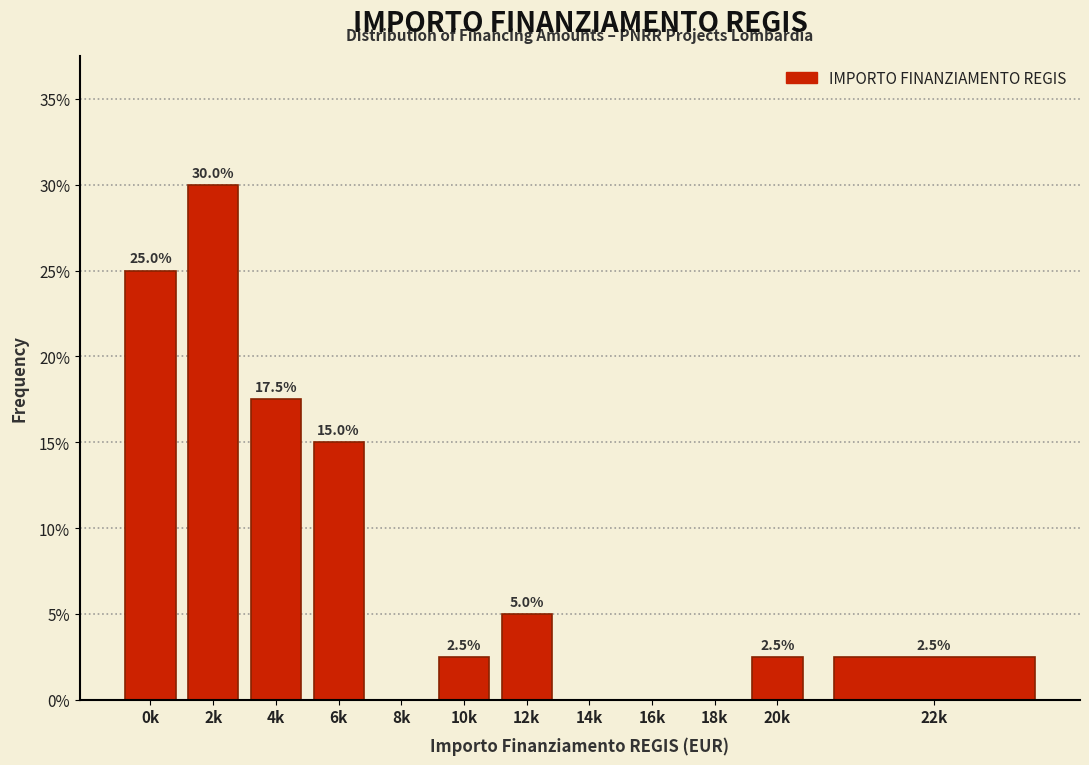

Reading left to right, list all the values displayed in this chart.

0k=25.0	2k=30.0	4k=17.5	6k=15.0	8k=0.0	10k=2.5	12k=5.0	14k=0.0	16k=0.0	18k=0.0	20k=2.5	22k=2.5